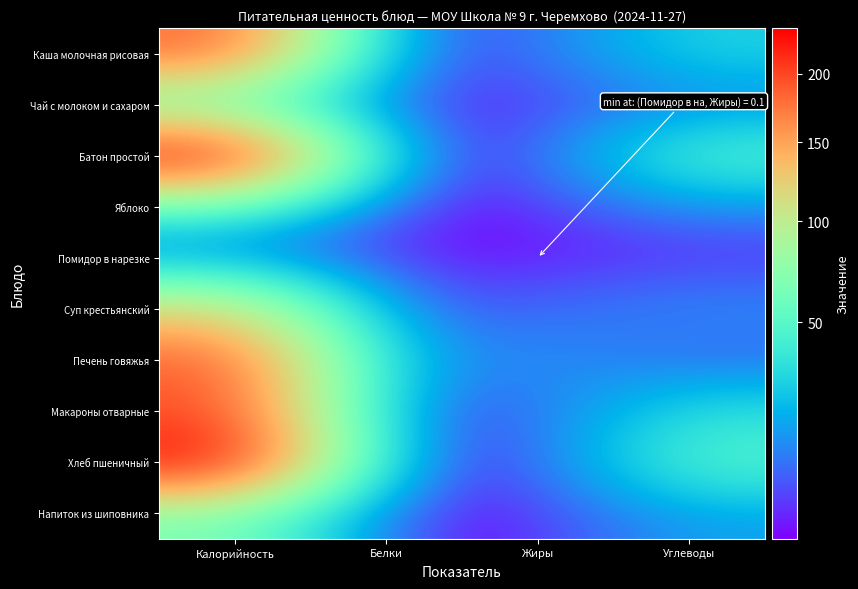

Which has a higher value, Углеводы or Калорийность?

Калорийность